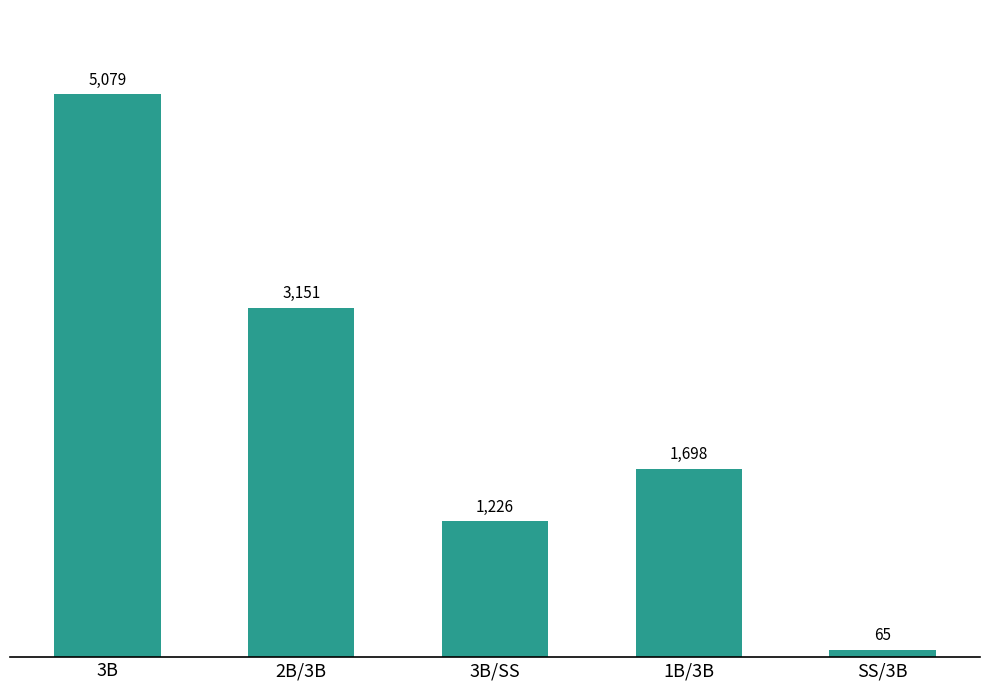

Read the value at 3B/SS.

1226